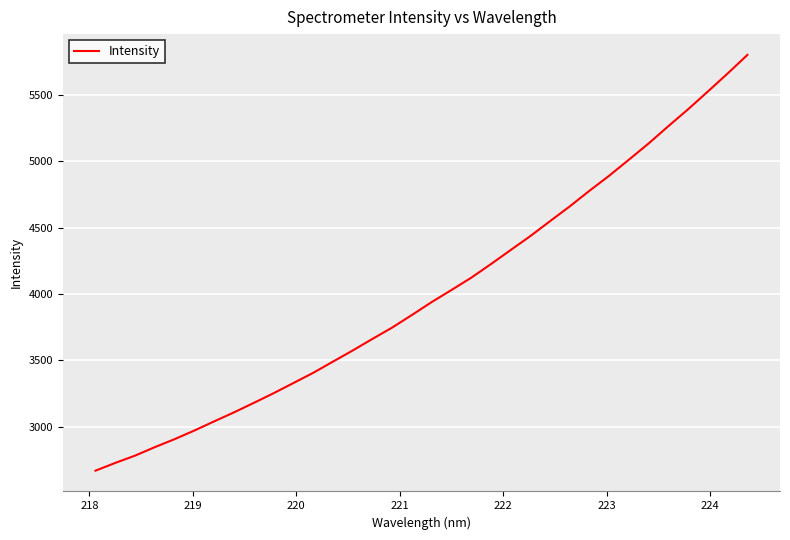

What is the minimum value shown in the chart?

2669.2